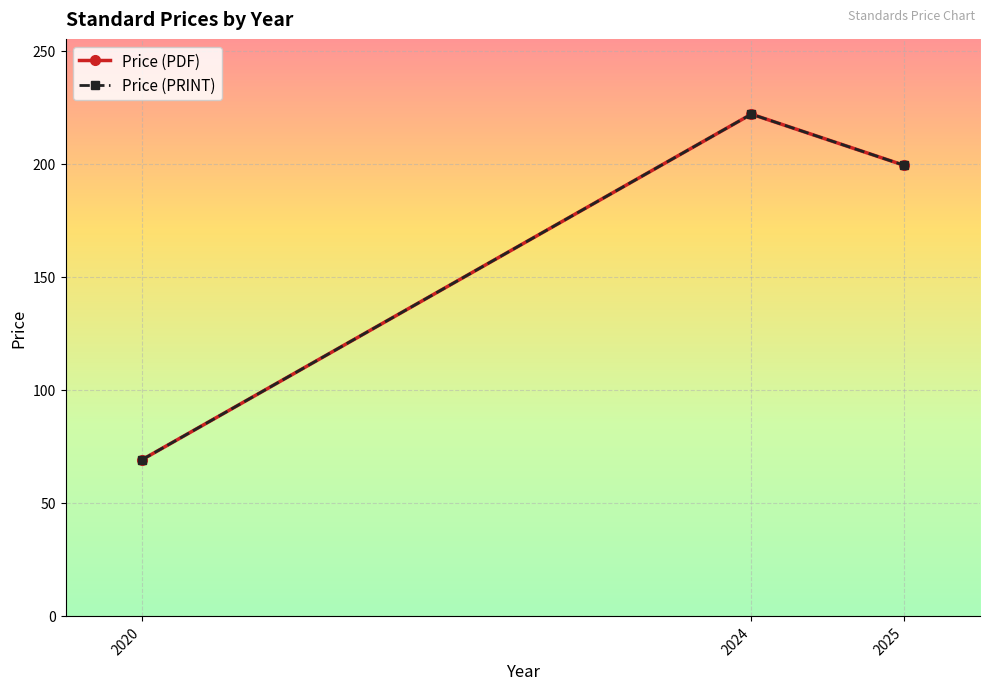

What is the difference between the maximum and second lowest values in the Price (PDF) series?

22.6